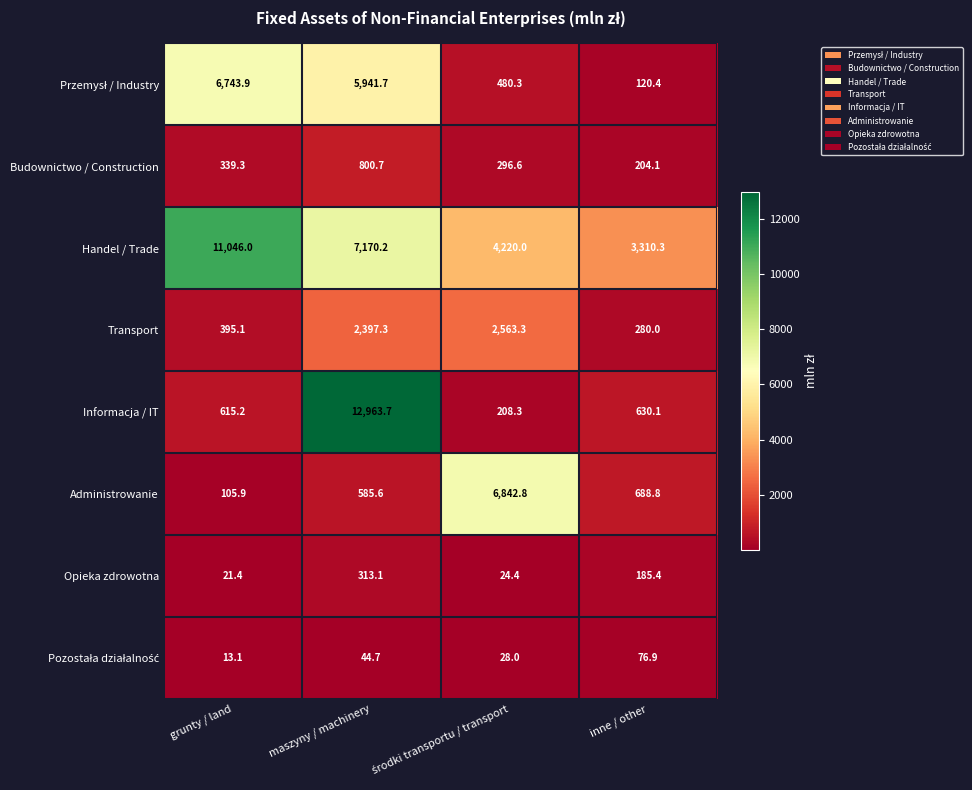

The value of Budownictwo / Construction at grunty / land is 445.6. True or false?

False